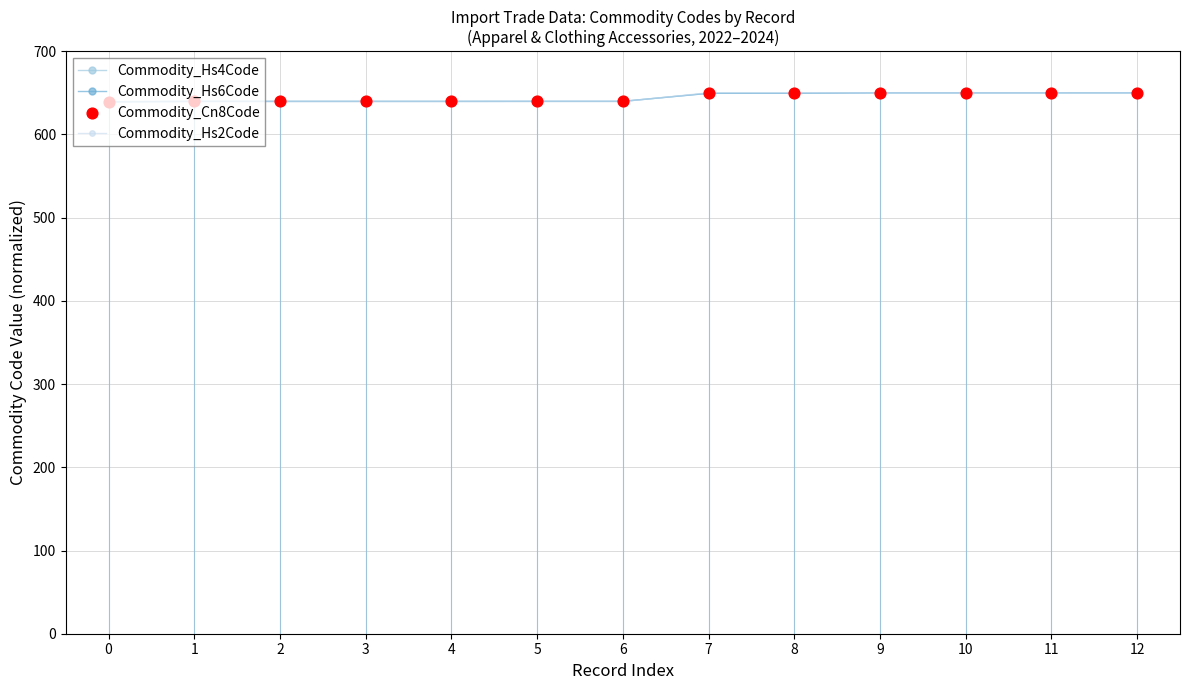

What are all the series names shown in the legend?

Commodity_Hs4Code, Commodity_Hs6Code, Commodity_Hs2Code, Commodity_Cn8Code